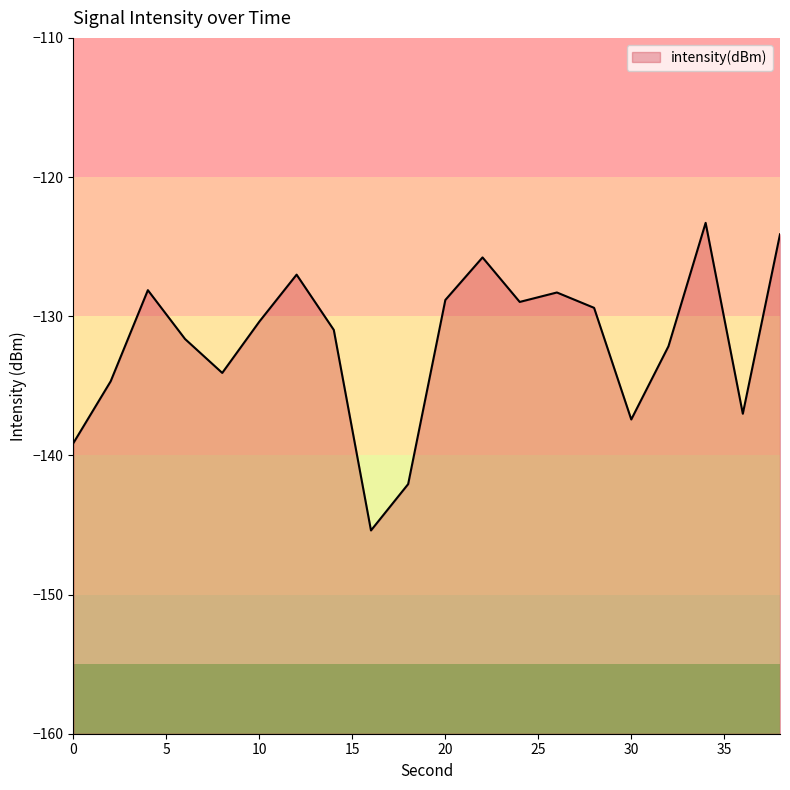

How many distinct data groups are displayed?

1